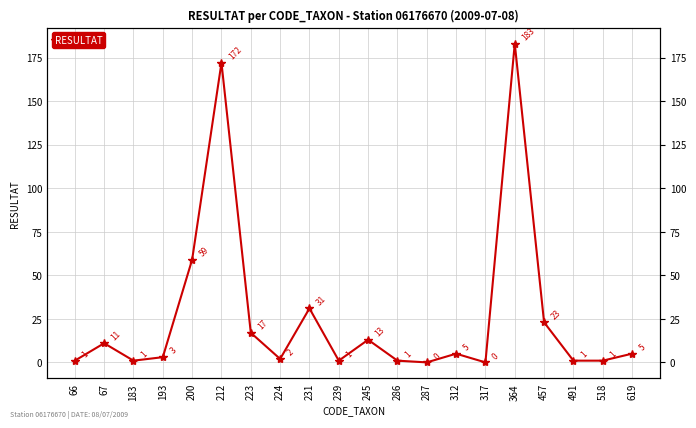

True or false: there are more than 1 points higher than both neighbors.

True